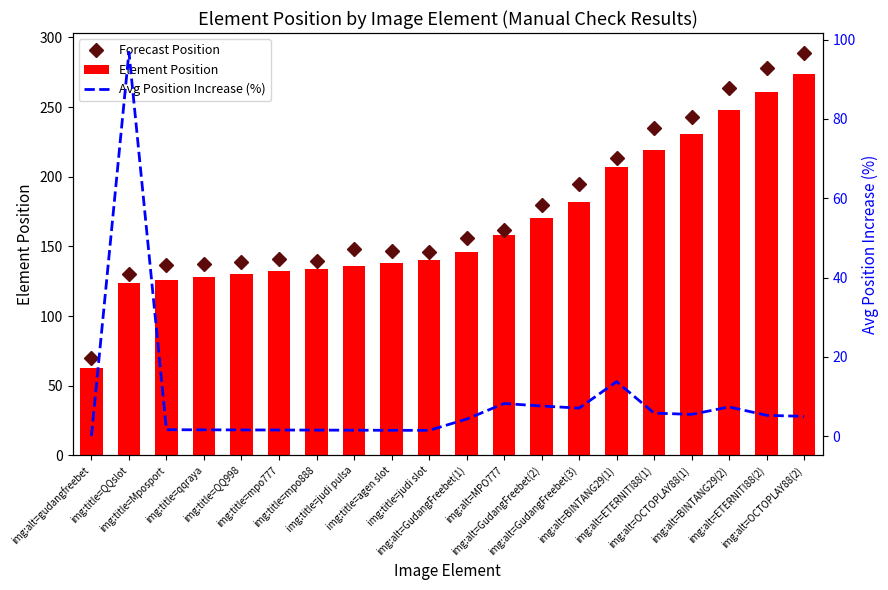

The value of Avg Position Increase (%) at img:alt=GudangFreebet(1) is 2.9. True or false?

False